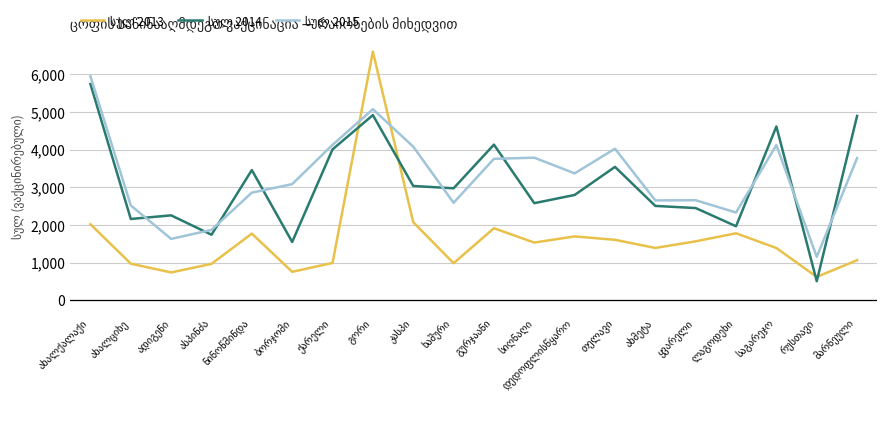

What is the greatest value displayed?

6608